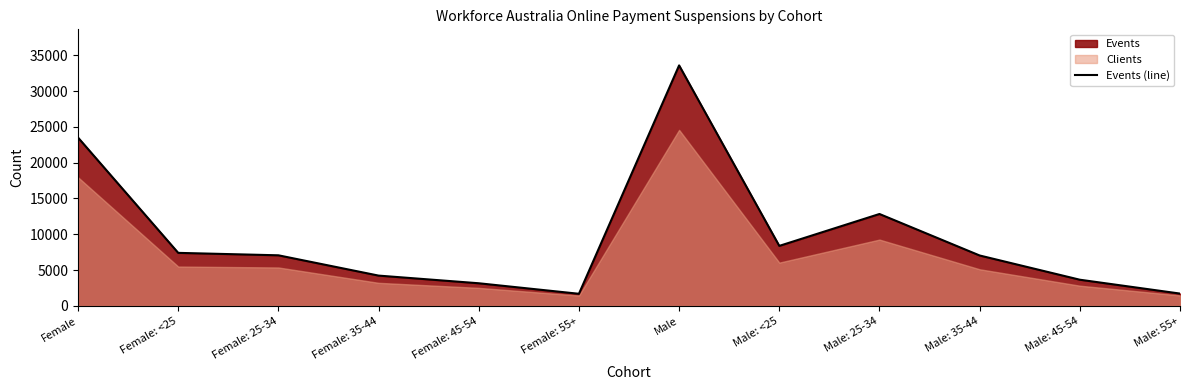

How many lines are shown in the chart?

1